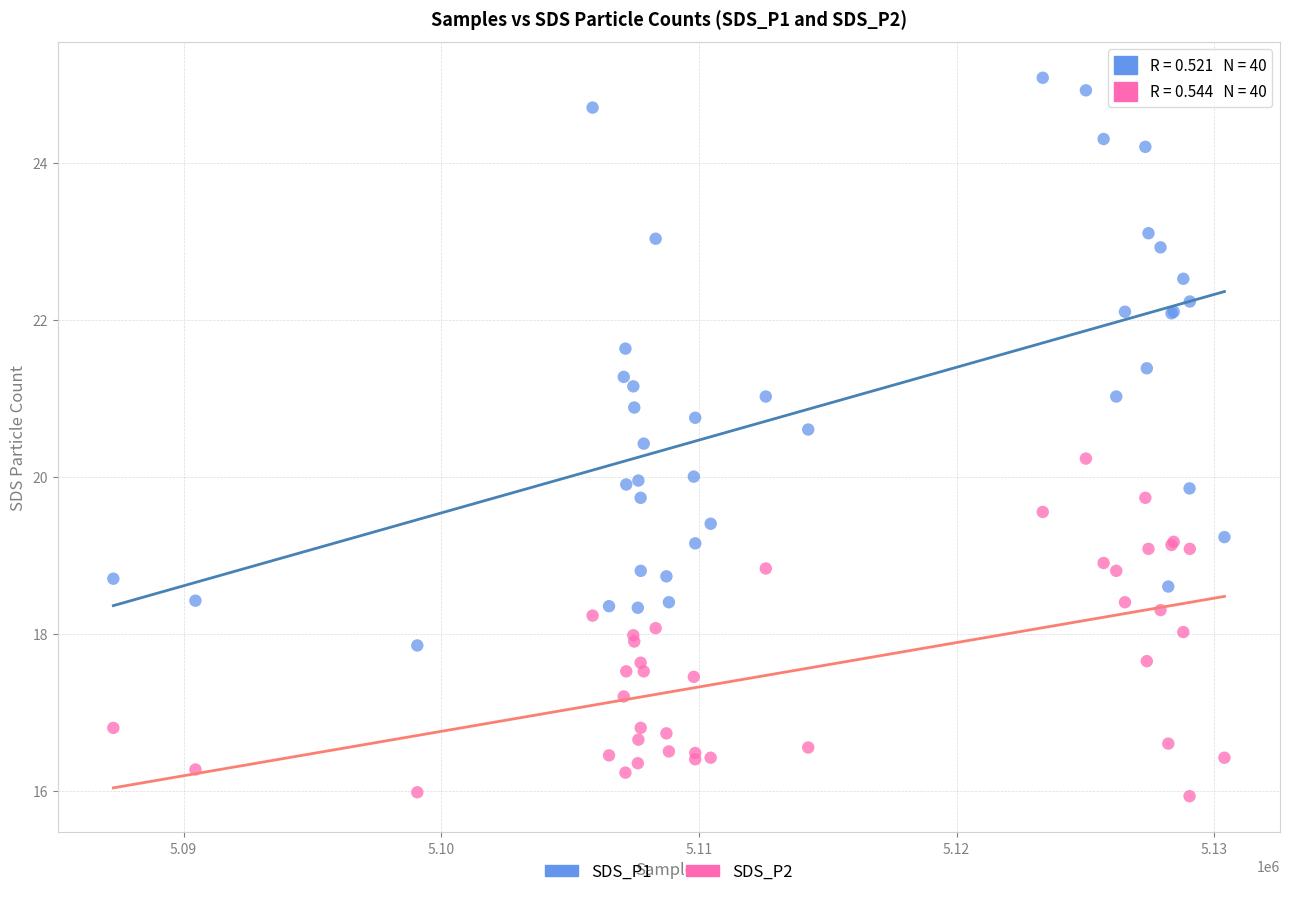

What are all the series names shown in the legend?

SDS_P1, SDS_P2